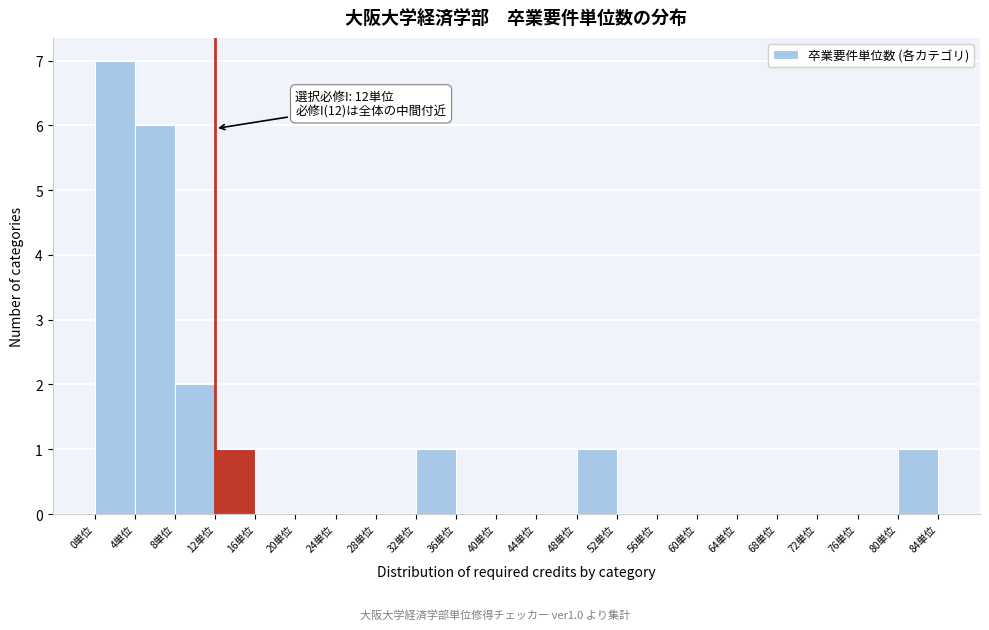

Over which range of the x-axis is the bar tallest?

0 to 4